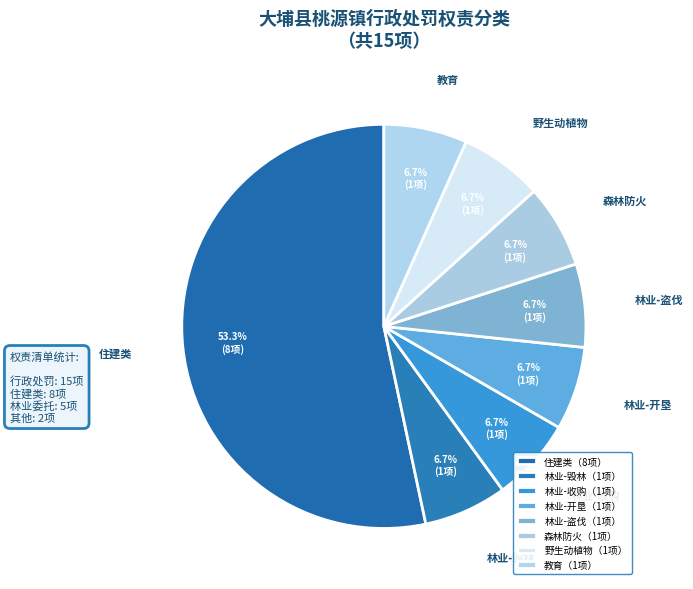

What is the ratio of the value at 森林防火 to the value at 林业-收购?

1.0